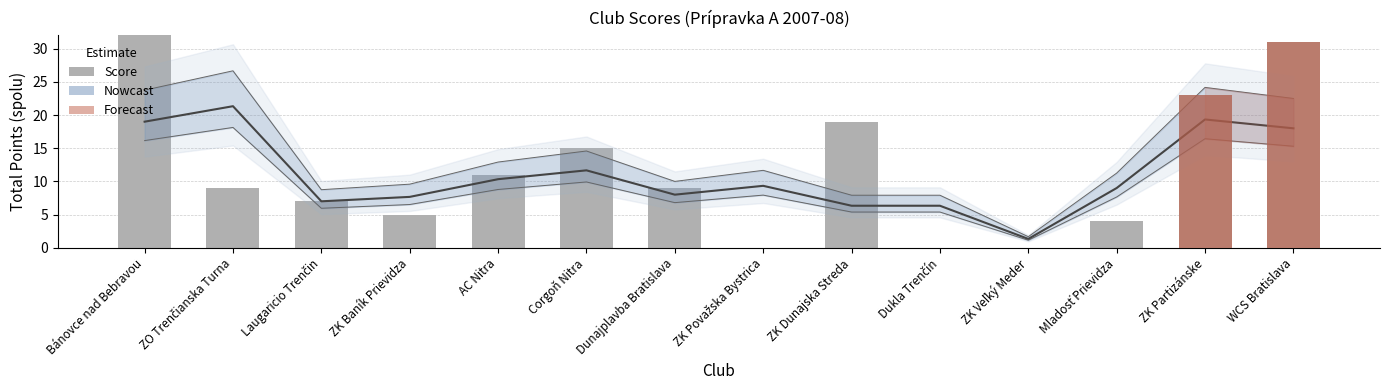

What is the change in value from ZO Trenčianska Turna to ZK Veľký Meder?

-9